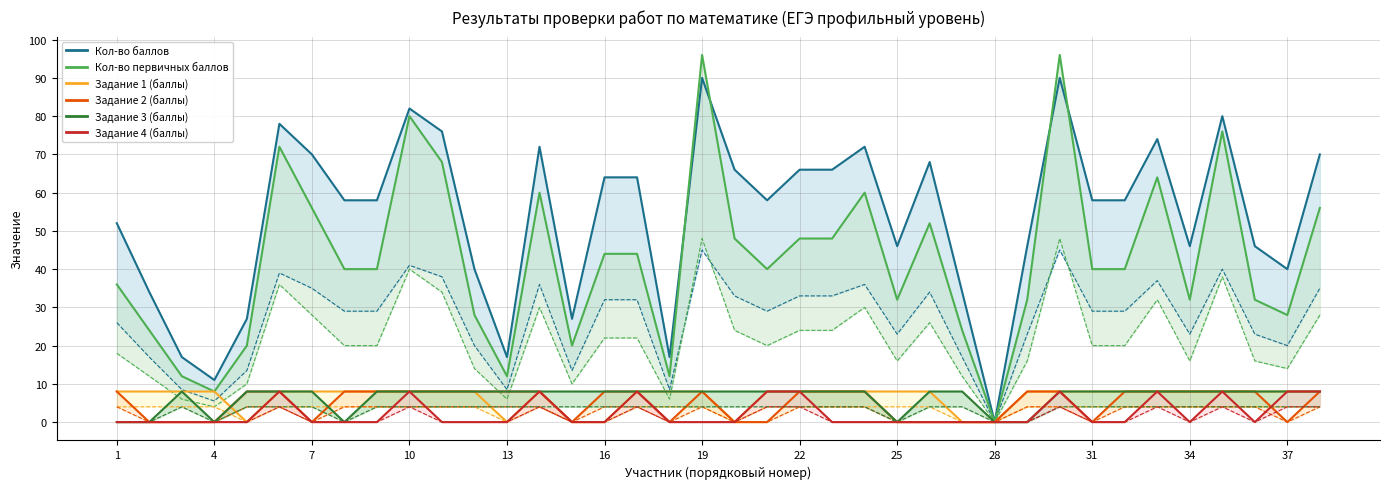

Reading left to right, list all the values displayed in this chart.

Кол-во баллов: 1=52	2=34	3=17	4=11	5=27	6=78	7=70	8=58	9=58	10=82	11=76	12=40	13=17	14=72	15=27	16=64	17=64	18=17	19=90	20=66	21=58	22=66	23=66	24=72	25=46	26=68	27=34	28=0	29=46	30=90	31=58	32=58	33=74	34=46	35=80	36=46	37=40	38=70
Кол-во первичных баллов: 1=36	2=24	3=12	4=8	5=20	6=72	7=56	8=40	9=40	10=80	11=68	12=28	13=12	14=60	15=20	16=44	17=44	18=12	19=96	20=48	21=40	22=48	23=48	24=60	25=32	26=52	27=24	28=0	29=32	30=96	31=40	32=40	33=64	34=32	35=76	36=32	37=28	38=56
Задание 1 (баллы): 1=8	2=8	3=8	4=8	5=0	6=8	7=8	8=8	9=8	10=8	11=8	12=8	13=0	14=8	15=0	16=0	17=8	18=8	19=8	20=0	21=8	22=8	23=8	24=8	25=8	26=8	27=0	28=0	29=8	30=8	31=8	32=8	33=8	34=8	35=8	36=8	37=8	38=8
Задание 2 (баллы): 1=8	2=0	3=0	4=0	5=8	6=8	7=0	8=8	9=8	10=8	11=8	12=8	13=8	14=8	15=0	16=8	17=8	18=0	19=8	20=0	21=0	22=8	23=8	24=8	25=0	26=0	27=0	28=0	29=8	30=8	31=0	32=8	33=8	34=8	35=8	36=8	37=0	38=8
Задание 3 (баллы): 1=0	2=0	3=8	4=0	5=8	6=8	7=8	8=0	9=8	10=8	11=8	12=8	13=8	14=8	15=8	16=8	17=8	18=8	19=8	20=8	21=8	22=8	23=8	24=8	25=0	26=8	27=8	28=0	29=0	30=8	31=8	32=8	33=8	34=8	35=8	36=8	37=8	38=8
Задание 4 (баллы): 1=0	2=0	3=0	4=0	5=0	6=8	7=0	8=0	9=0	10=8	11=0	12=0	13=0	14=8	15=0	16=0	17=8	18=0	19=0	20=0	21=8	22=8	23=0	24=0	25=0	26=0	27=0	28=0	29=0	30=8	31=0	32=0	33=8	34=0	35=8	36=0	37=8	38=8